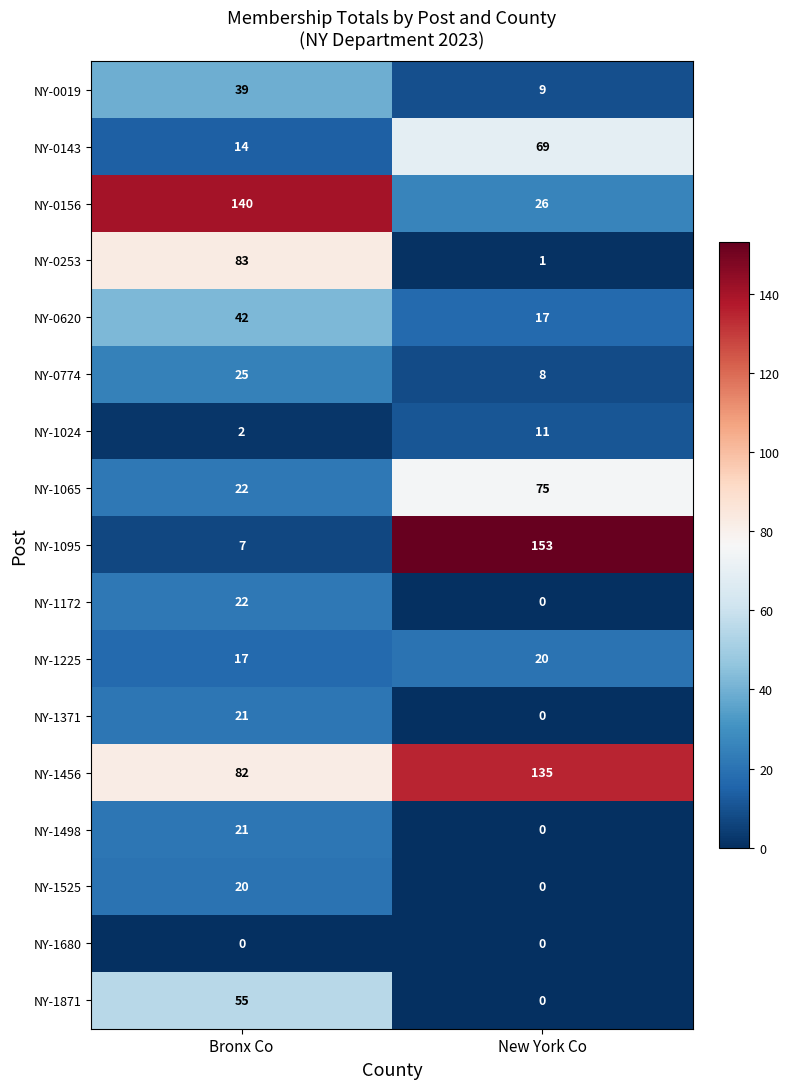

The NY-1456 series shows 56 at New York Co. True or false?

False